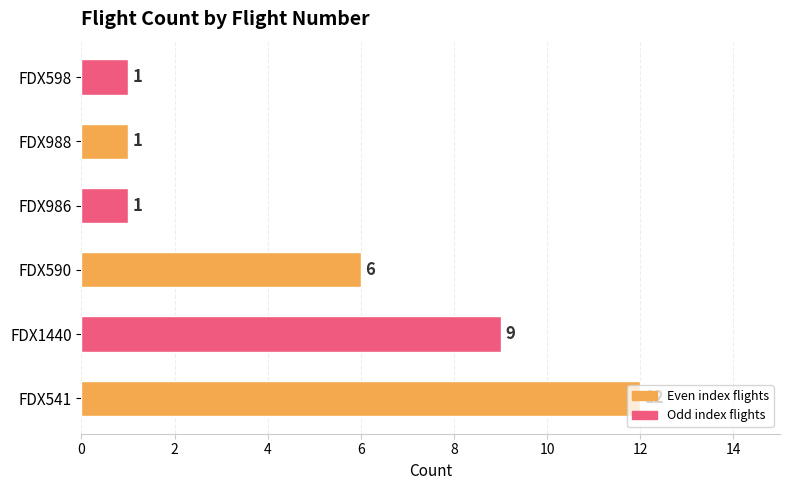

Does the chart contain any negative values?

No